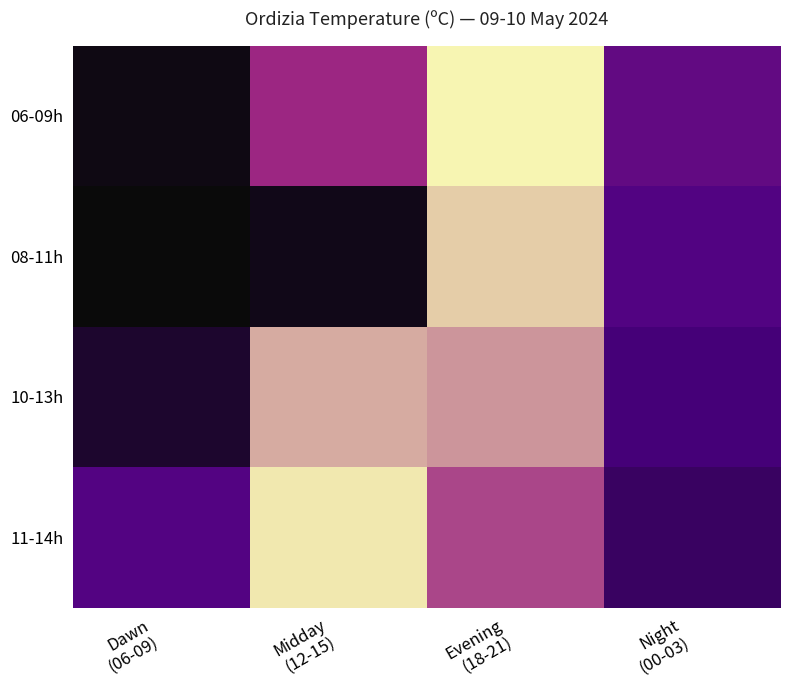

At which category is the sum across all series the highest?

Evening
(18-21)